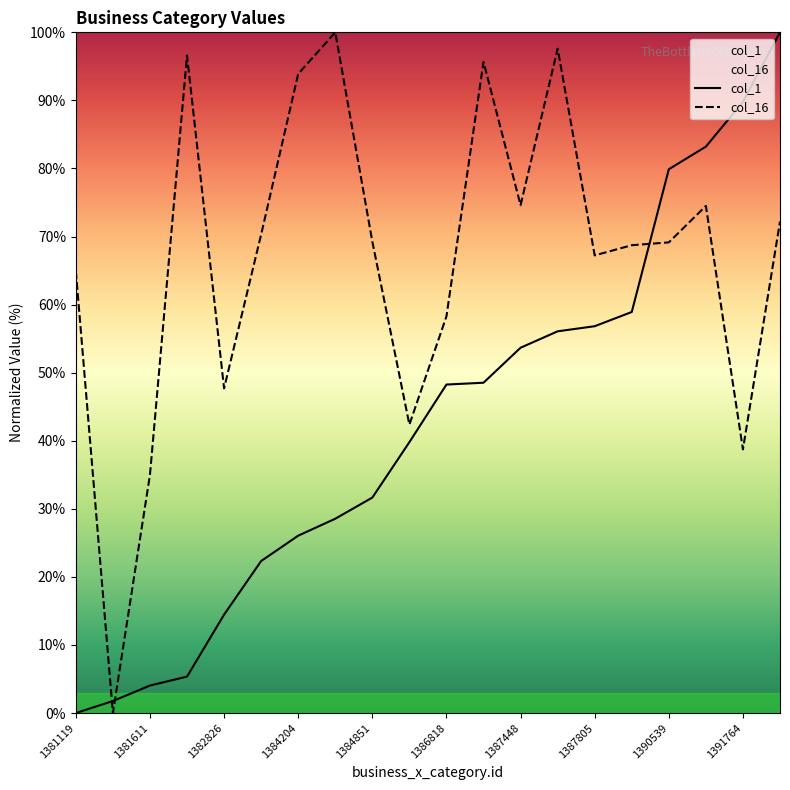

Which series changed the most between 1381611 and 1387448?

col_1